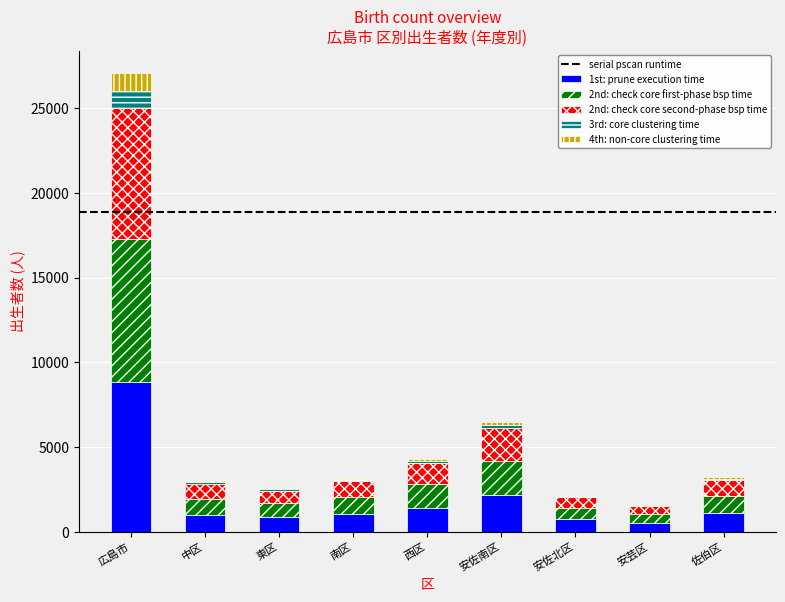

At which category is the sum across all series the highest?

広島市